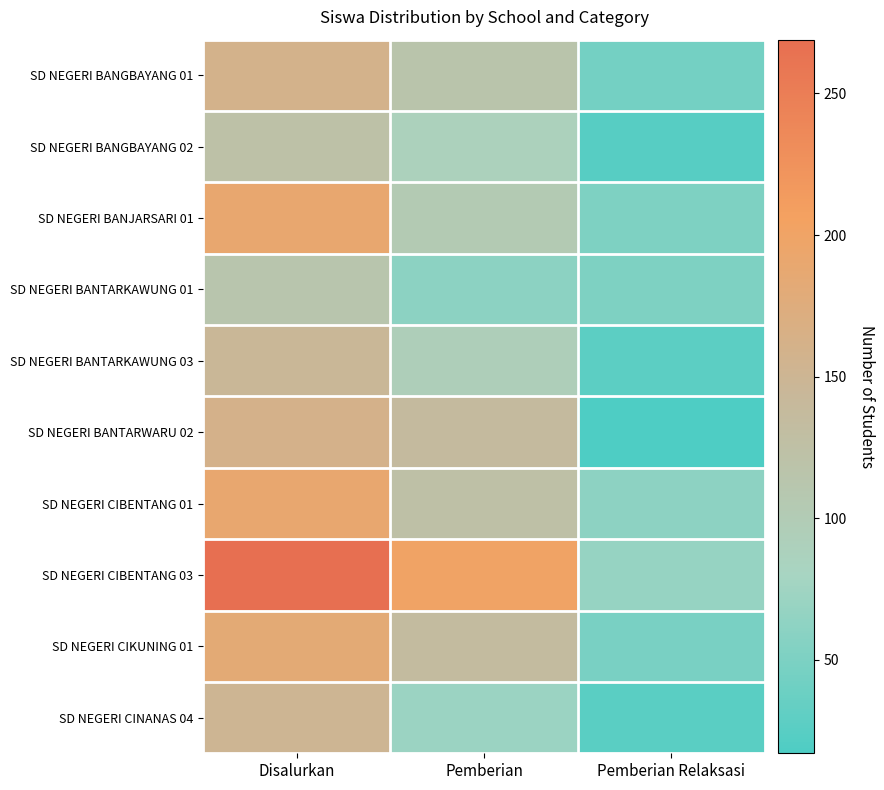

At which category is the sum across all series the highest?

Disalurkan